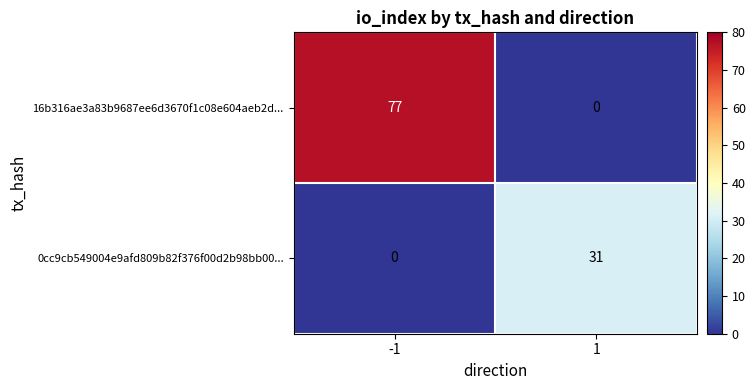

List the series in order of their peak value, lowest first.

0cc9cb549004e9afd809b82f376f00d2b98bb00..., 16b316ae3a83b9687ee6d3670f1c08e604aeb2d...